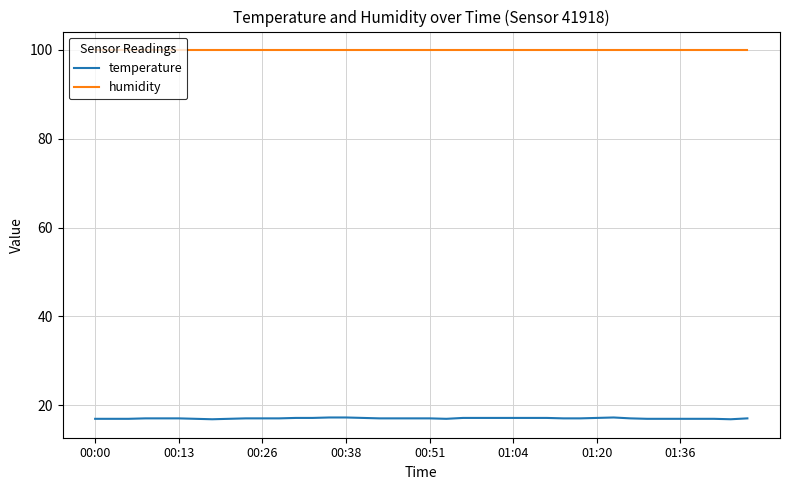

Which series has the largest range (max minus min)?

temperature